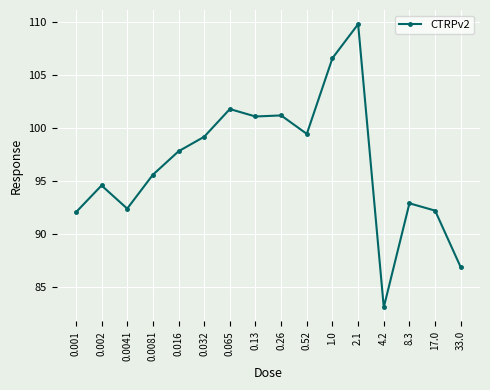

What is the maximum value shown in the chart?

109.8